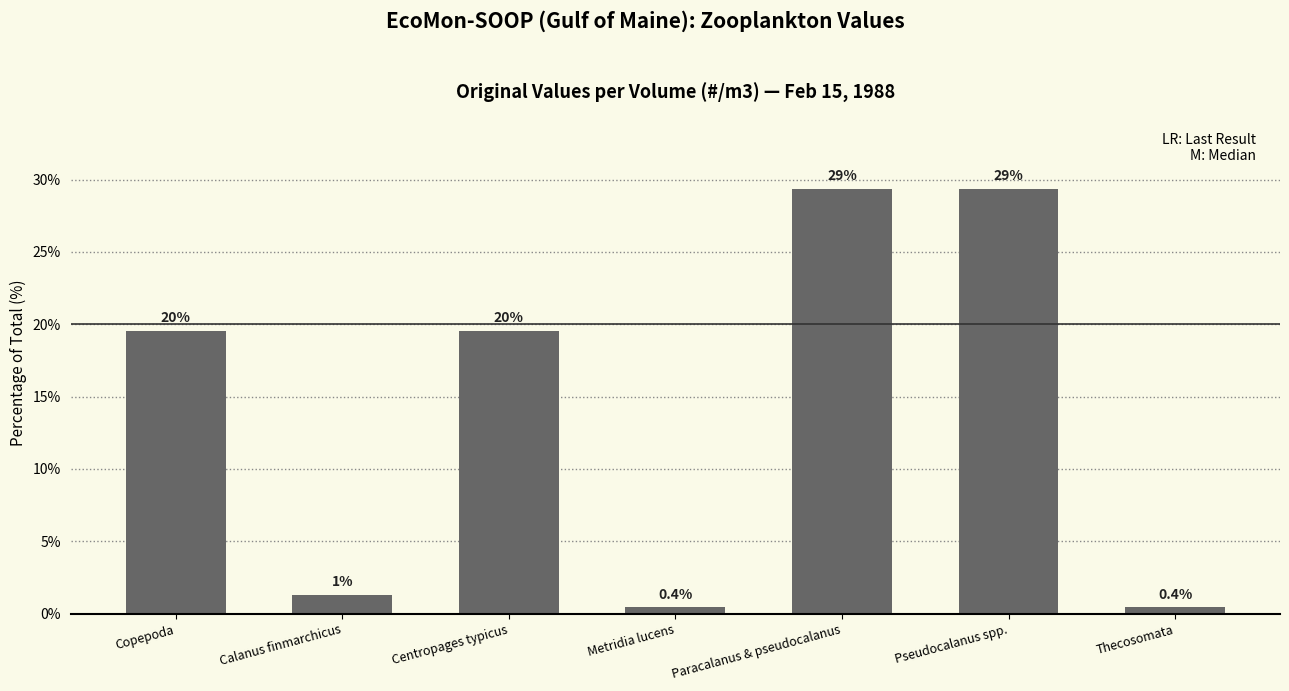

How many bars are there in total?

7